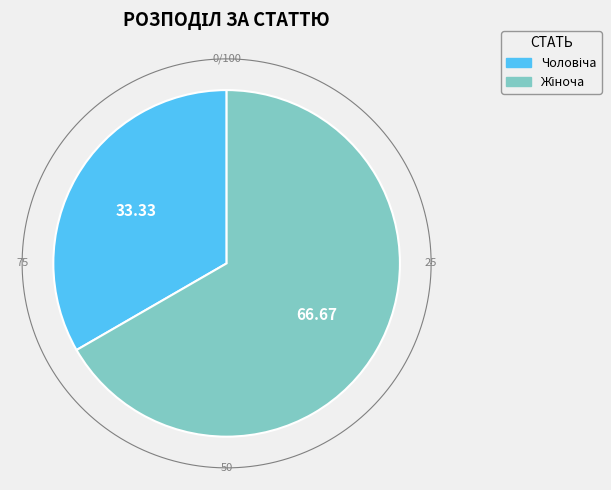

The Жіноча slice represents 81% of the pie. True or false?

False